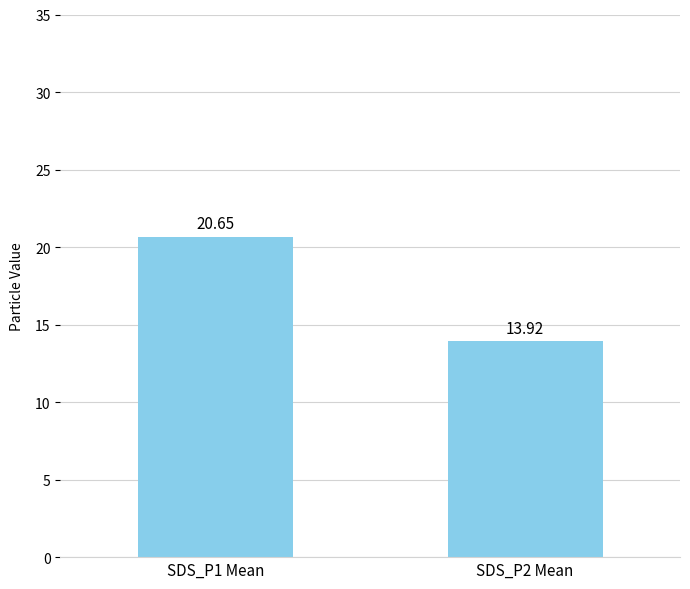

What is the difference between the values at SDS_P2 Mean and SDS_P1 Mean?

6.7